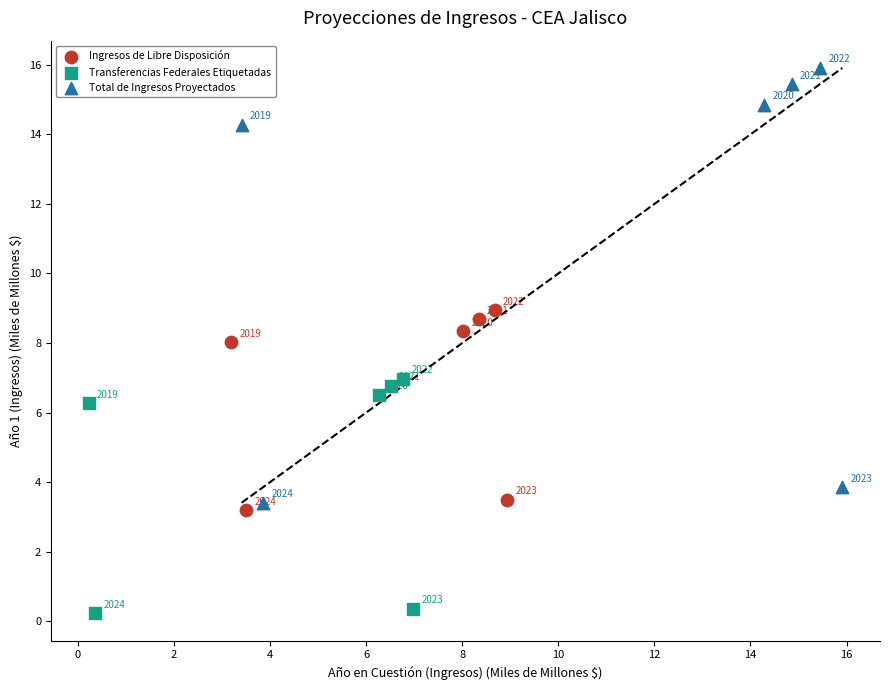

Which series reaches the minimum Y coordinate?

Transferencias Federales Etiquetadas